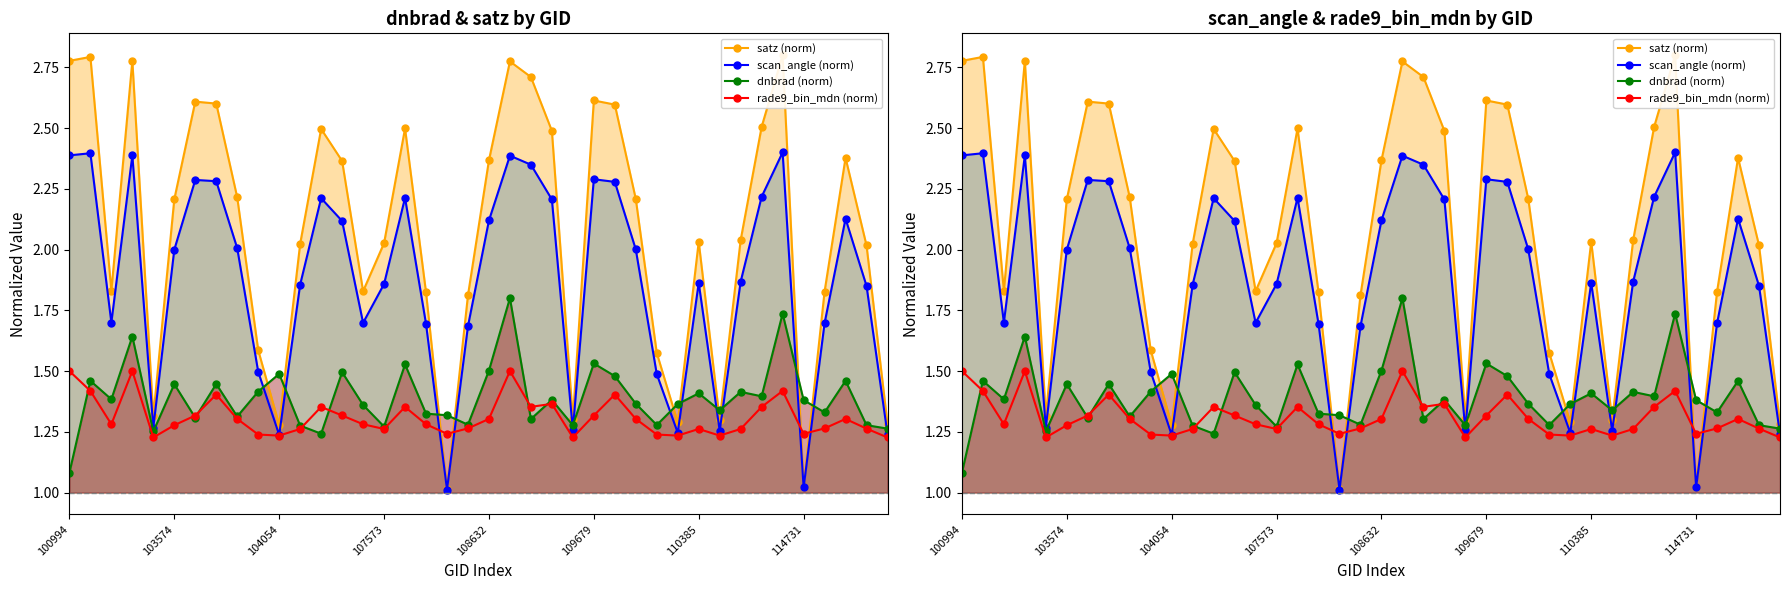

Reading left to right, extract all data points from this chart.

satz (norm): 2.8	2.8	1.8	2.8	1.3	2.2	2.6	2.6	2.2	1.6	1.3	2.0	2.5	2.4	1.8	2.0	2.5	1.8	1.0	1.8	2.4	2.8	2.7	2.5	1.3	2.6	2.6	2.2	1.6	1.3	2.0	1.3	2.0	2.5	2.8	1.0	1.8	2.4	2.0	1.3
scan_angle (norm): 2.4	2.4	1.7	2.4	1.3	2.0	2.3	2.3	2.0	1.5	1.2	1.9	2.2	2.1	1.7	1.9	2.2	1.7	1.0	1.7	2.1	2.4	2.3	2.2	1.3	2.3	2.3	2.0	1.5	1.2	1.9	1.3	1.9	2.2	2.4	1.0	1.7	2.1	1.9	1.2
dnbrad (norm): 1.1	1.5	1.4	1.6	1.3	1.4	1.3	1.4	1.3	1.4	1.5	1.3	1.2	1.5	1.4	1.3	1.5	1.3	1.3	1.3	1.5	1.8	1.3	1.4	1.3	1.5	1.5	1.4	1.3	1.4	1.4	1.3	1.4	1.4	1.7	1.4	1.3	1.5	1.3	1.3
rade9_bin_mdn (norm): 1.5	1.4	1.3	1.5	1.2	1.3	1.3	1.4	1.3	1.2	1.2	1.3	1.4	1.3	1.3	1.3	1.4	1.3	1.2	1.3	1.3	1.5	1.4	1.4	1.2	1.3	1.4	1.3	1.2	1.2	1.3	1.2	1.3	1.4	1.4	1.2	1.3	1.3	1.3	1.2